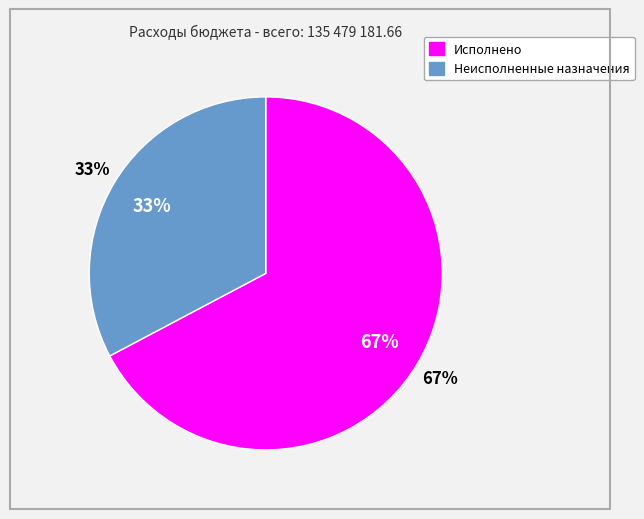

What is the smallest slice in the pie chart?

Неисполненные назначения